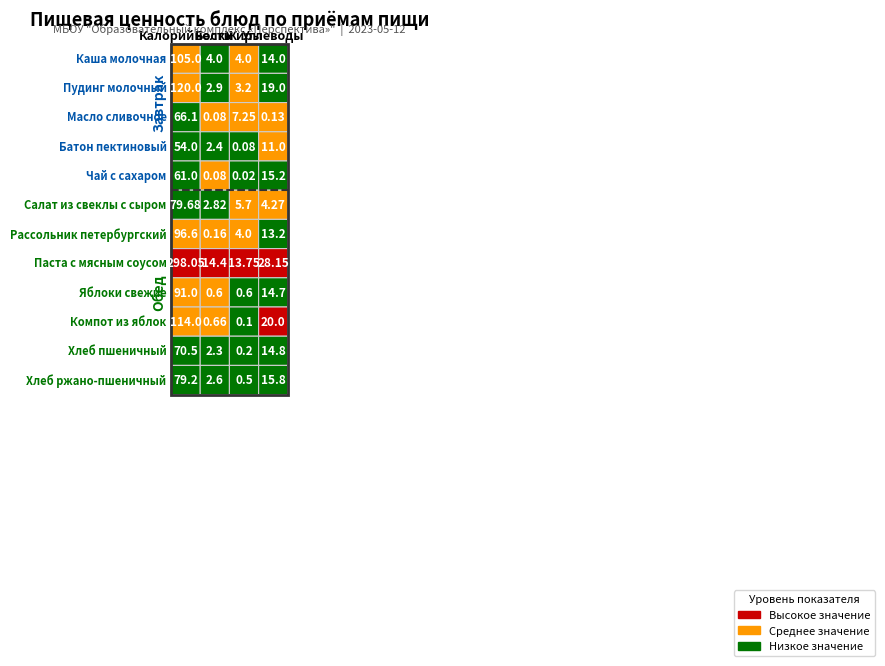

What is the difference between the highest and lowest values at 5?

76.9